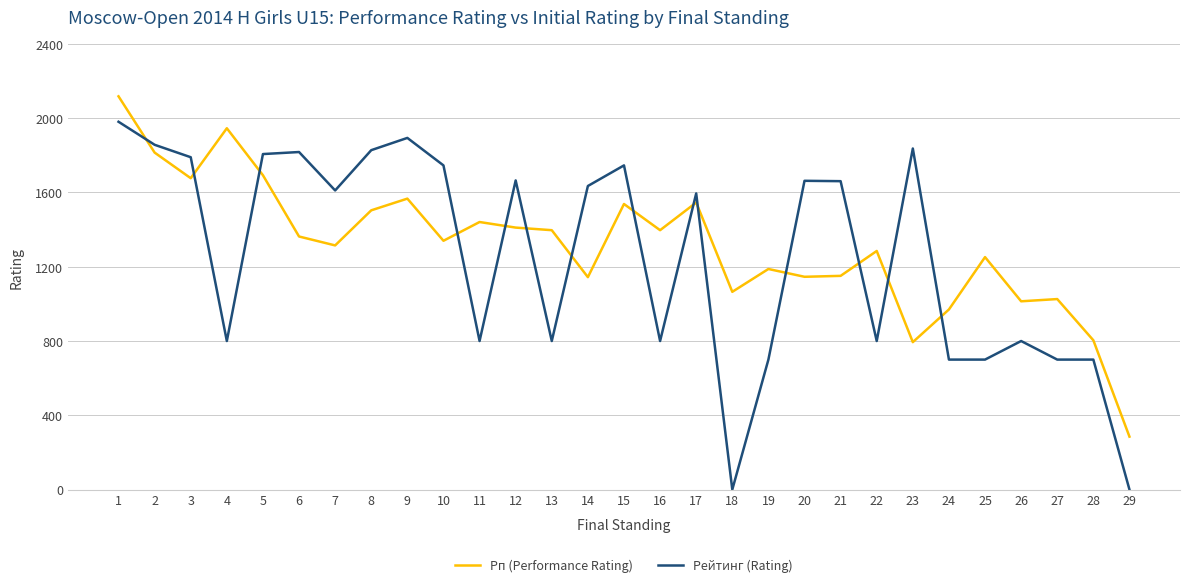

Rank the series by their maximum value, from highest to lowest.

Рп (Performance Rating), Рейтинг (Rating)